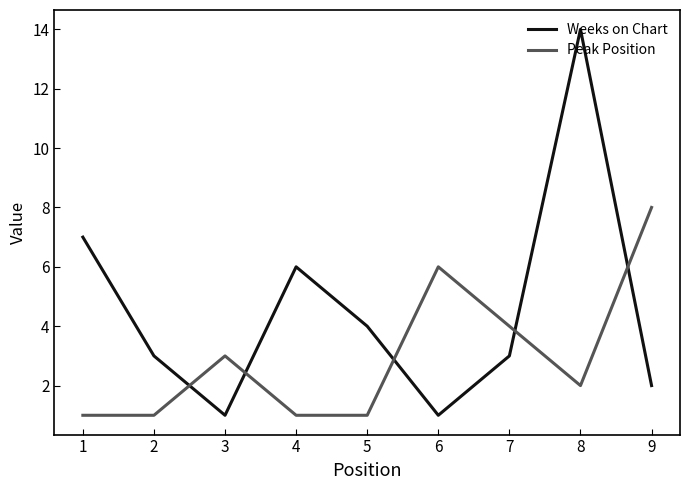

The Weeks on Chart series shows 2 at 2. True or false?

False